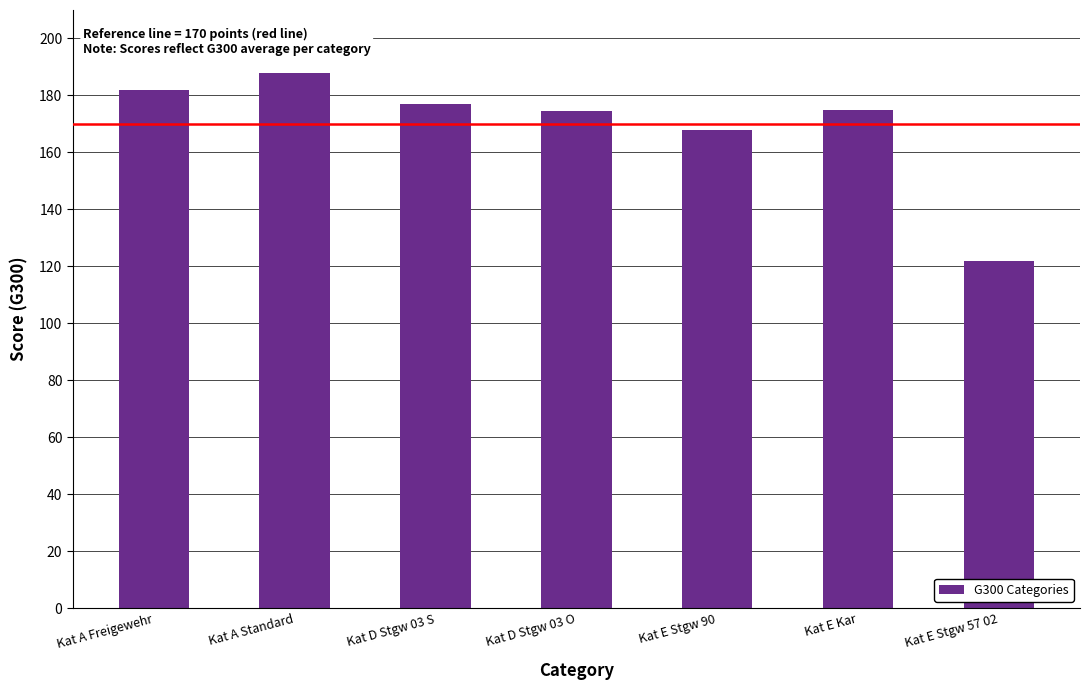

What is the label of the 5th bar from the left?

Kat E Stgw 90